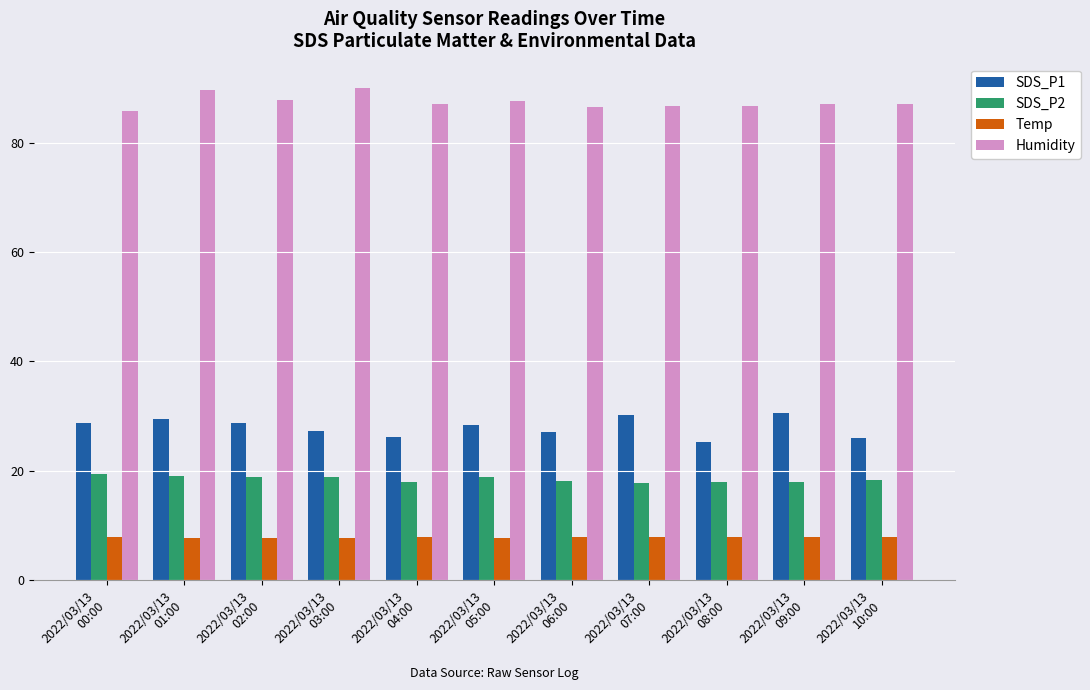

What is the average value of the Humidity series?

87.5